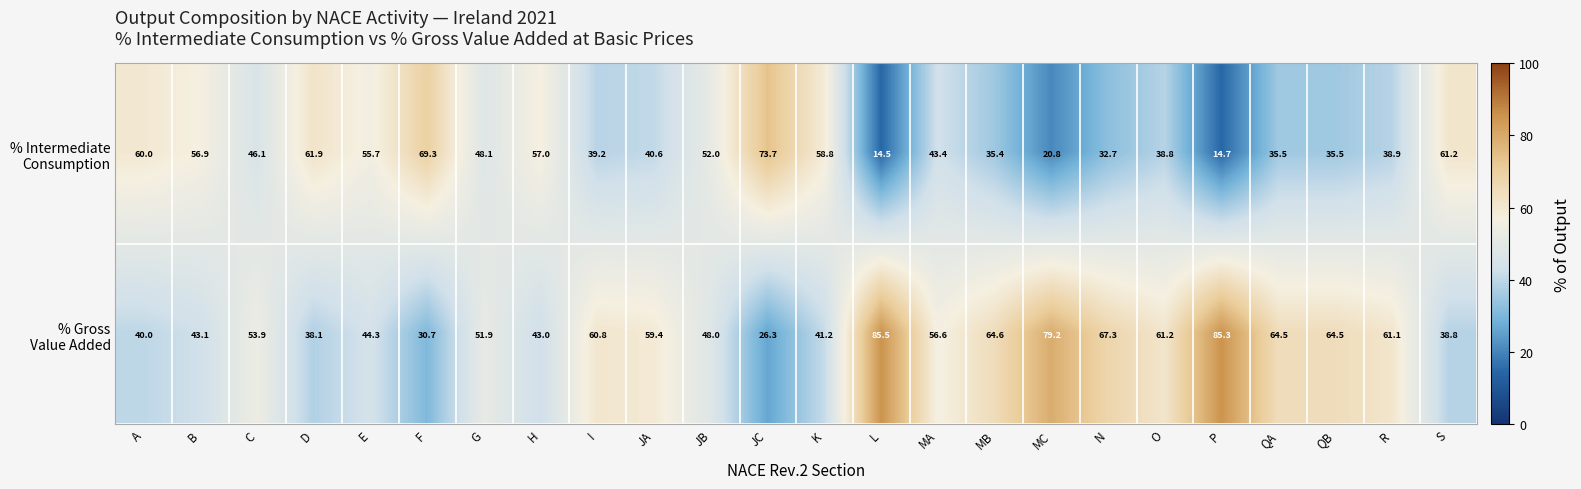

What is the maximum value shown in the chart?

85.5